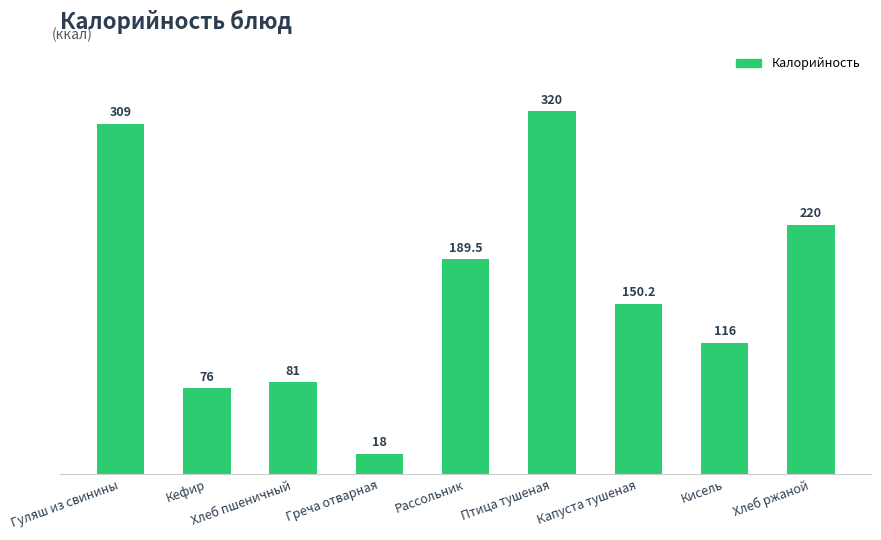

True or false: the data shows 81.0 at Хлеб пшеничный.

True